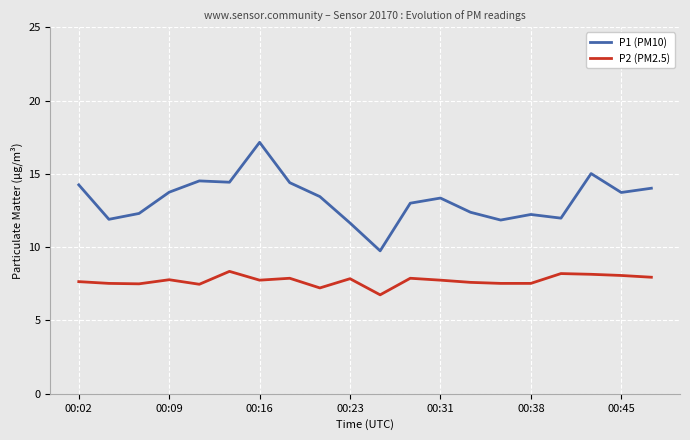

True or false: P1 (PM10) and P2 (PM2.5) cross at least once.

False